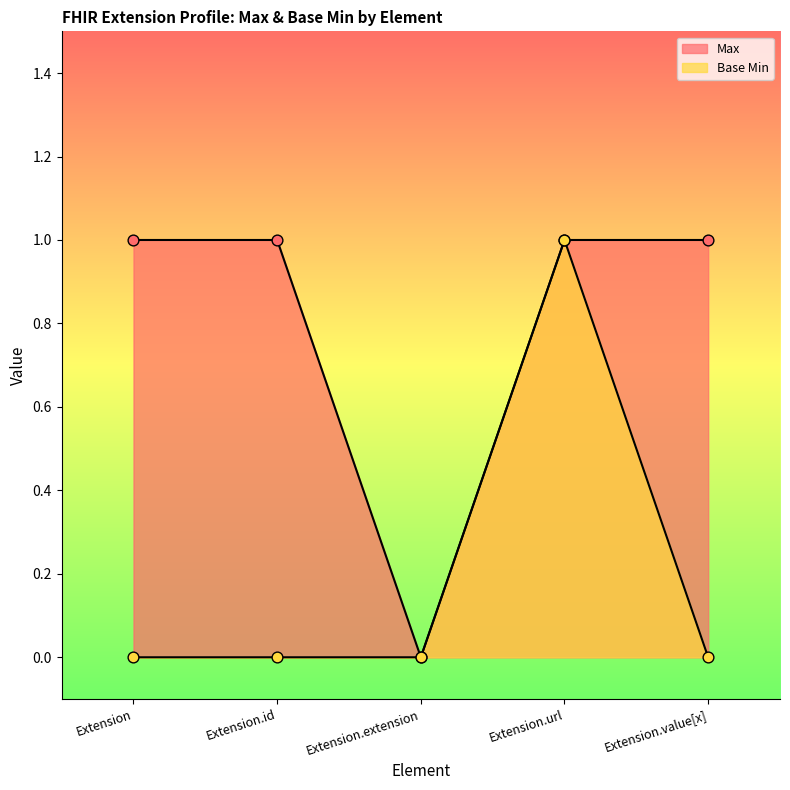

Which series contains the highest Y value?

Max